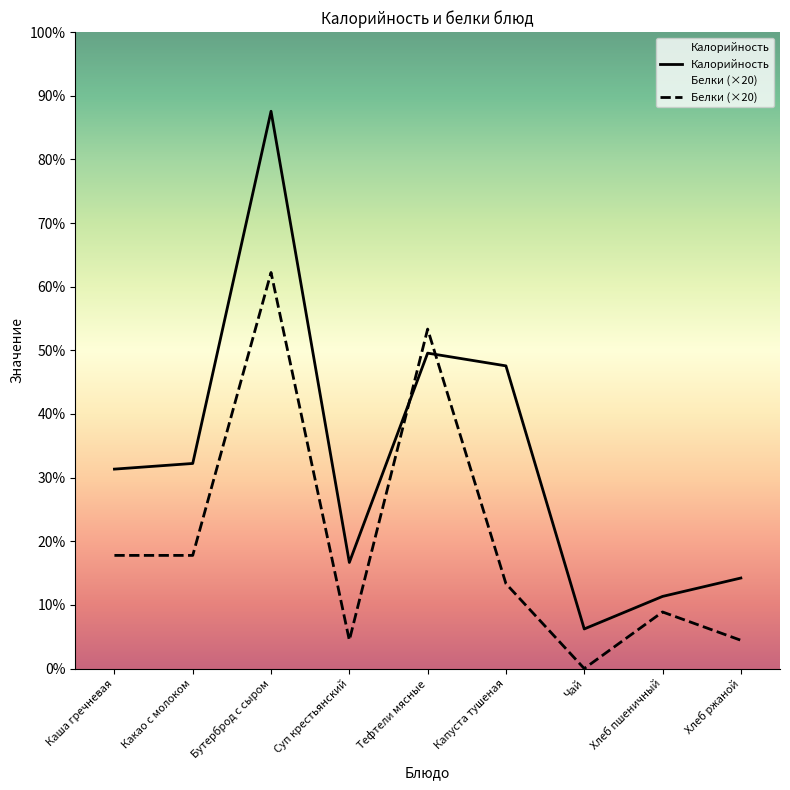

True or false: Белки has more than 0 interior local peaks.

True